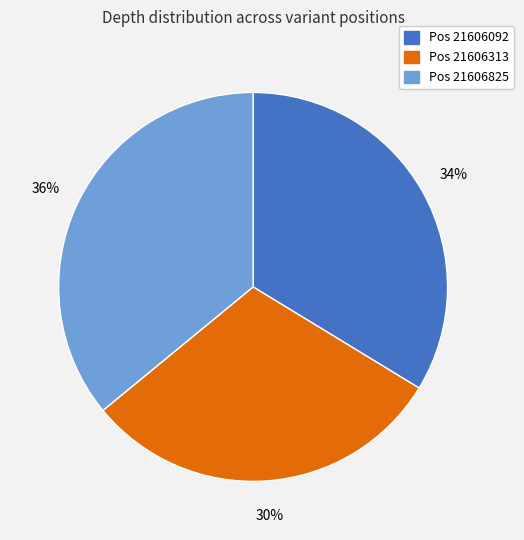

To the nearest percent, what percentage of the pie is Pos 21606092?

34%